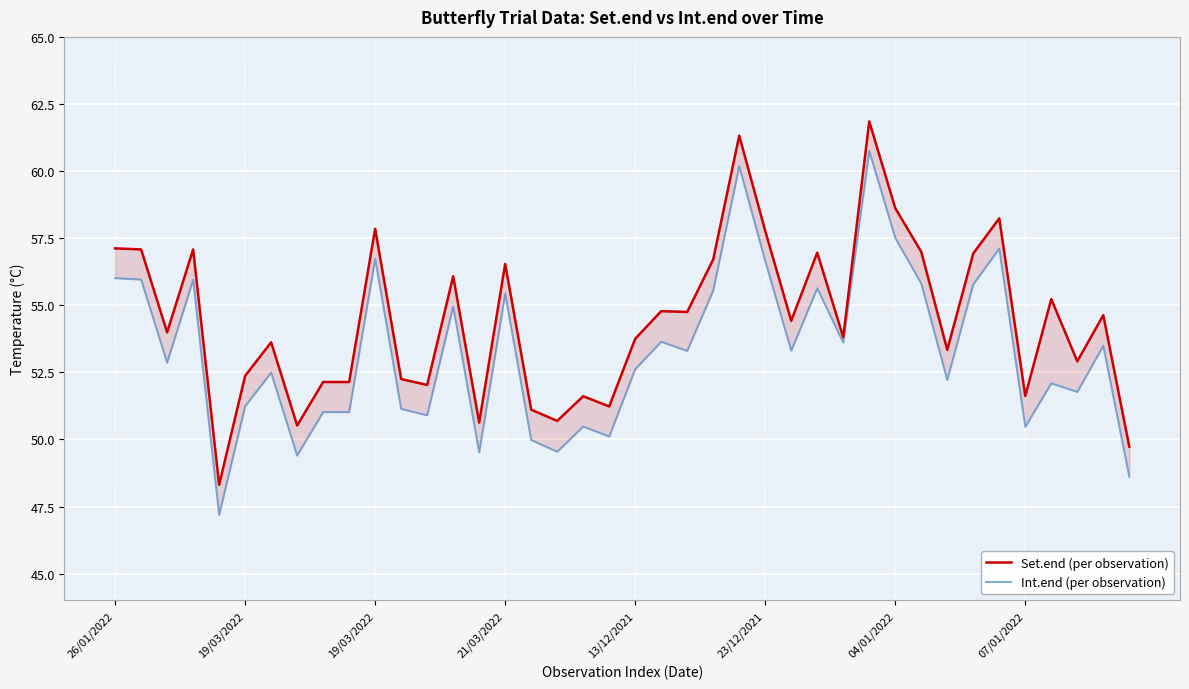

How many values in the Int.end (per observation) series are below 53?

20